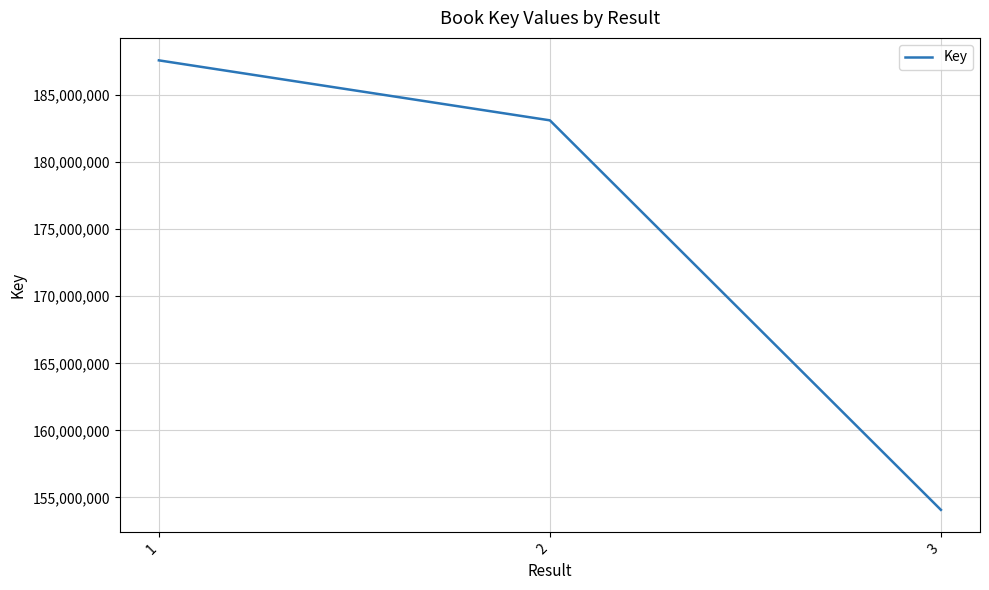

At which category does the chart reach its minimum across all series?

3